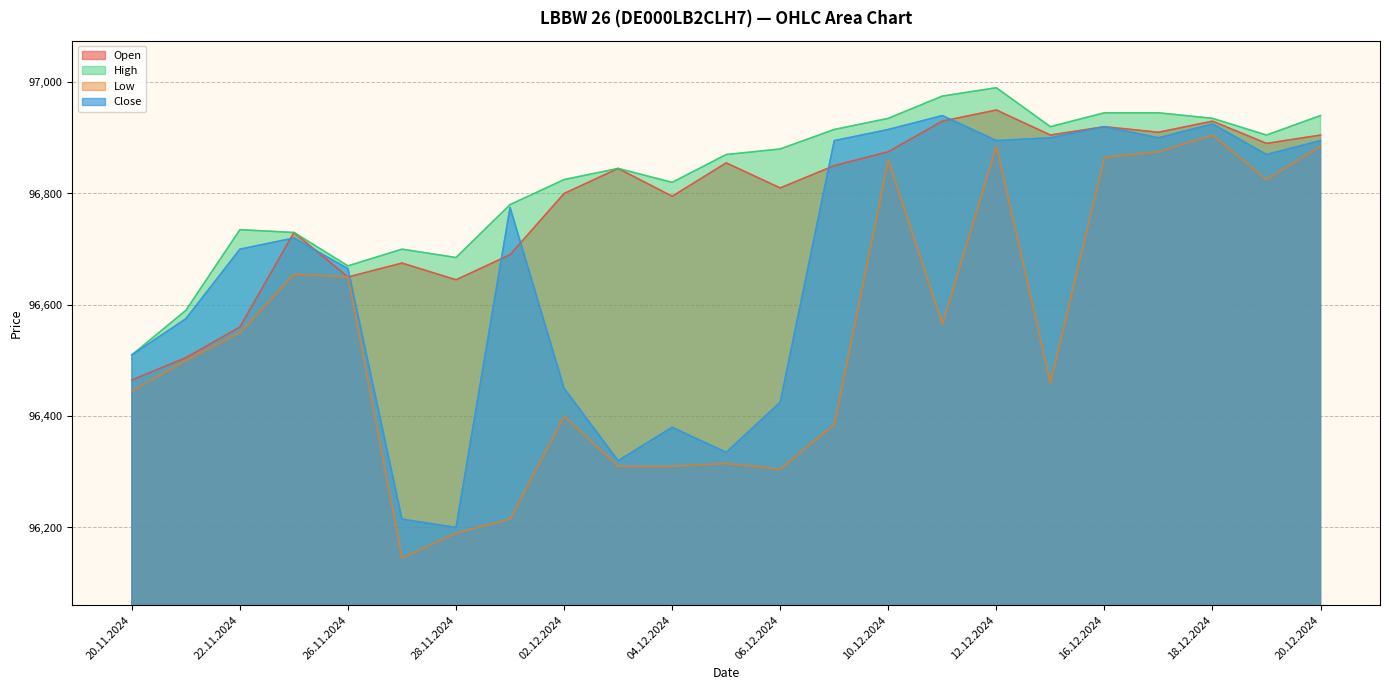

What is the difference between the highest and lowest values at 21.11.2024?

90